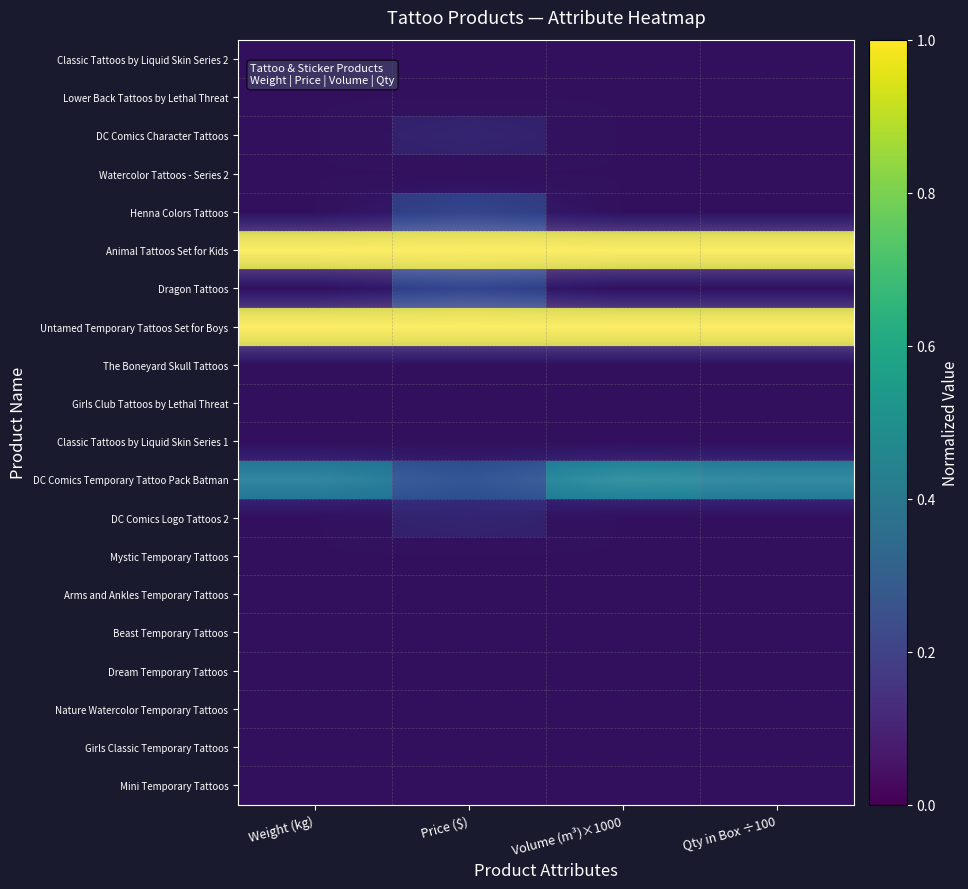

Which series has the largest range (max minus min)?

DC Comics Temporary Tattoo Pack Batman